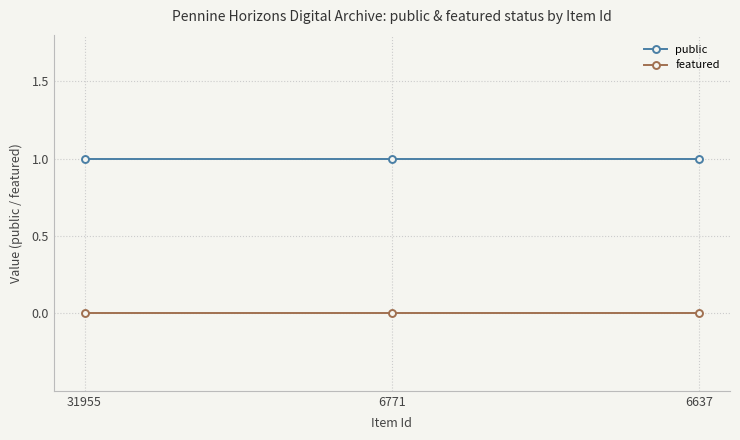

What is the spread (max minus min) of values at 6771?

1